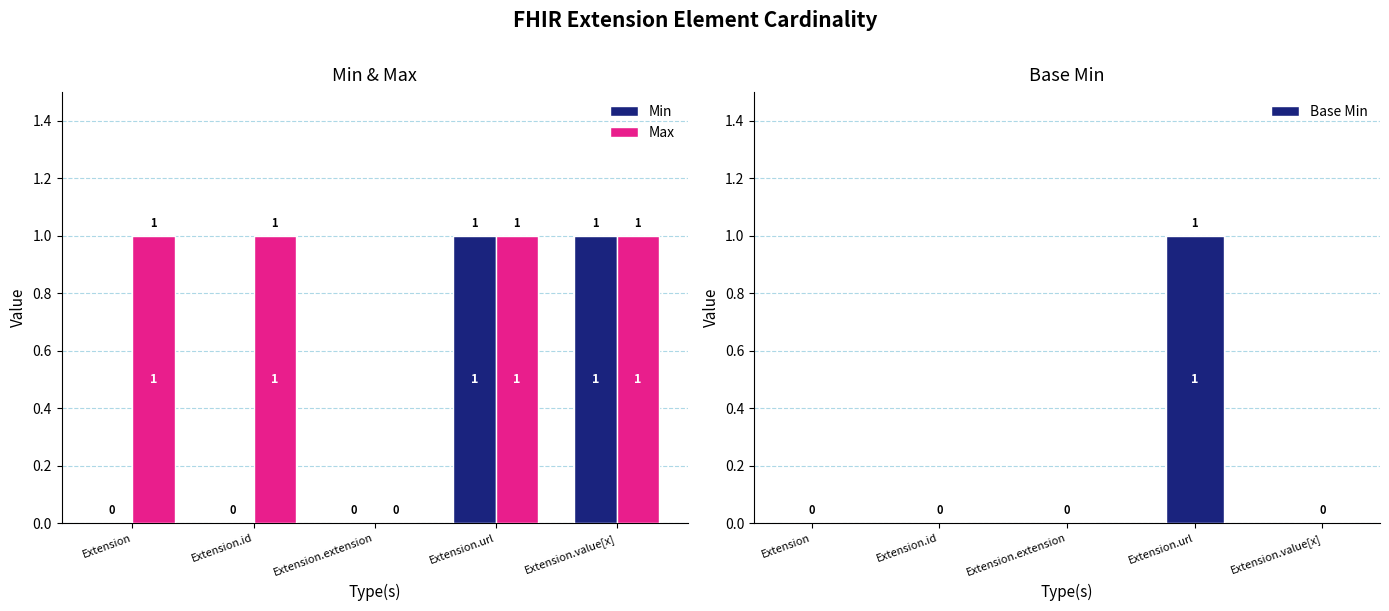

How many groups of bars are there?

5